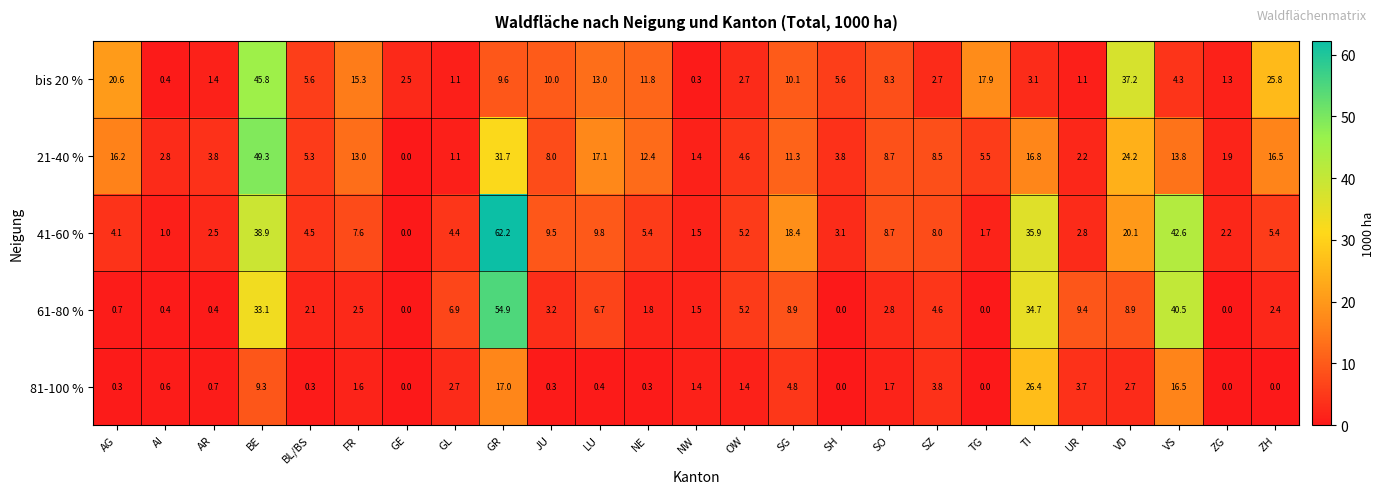

At which label does 81-100 % first exceed 1?

BE